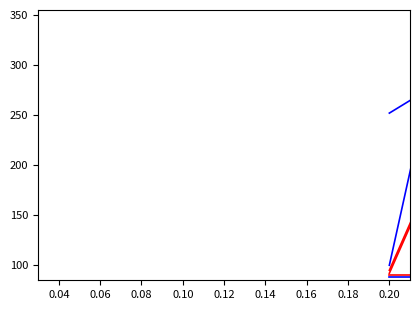

Is the value of 著作2018(欧文) at 0.12 greater than the value of 著作2019 at 0.02?

No